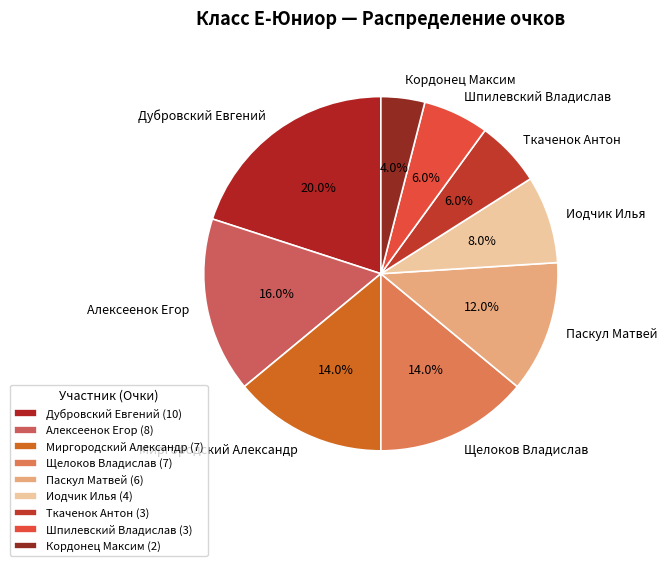

Which has a higher value, Ткаченок Антон or Кордонец Максим?

Ткаченок Антон